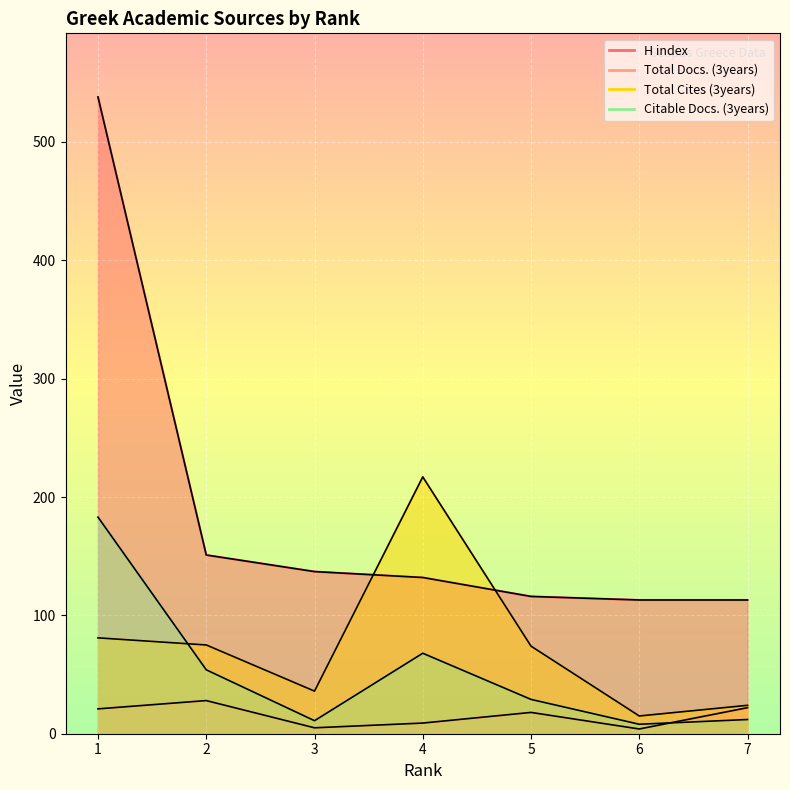

Which category has the highest value across all series?

1